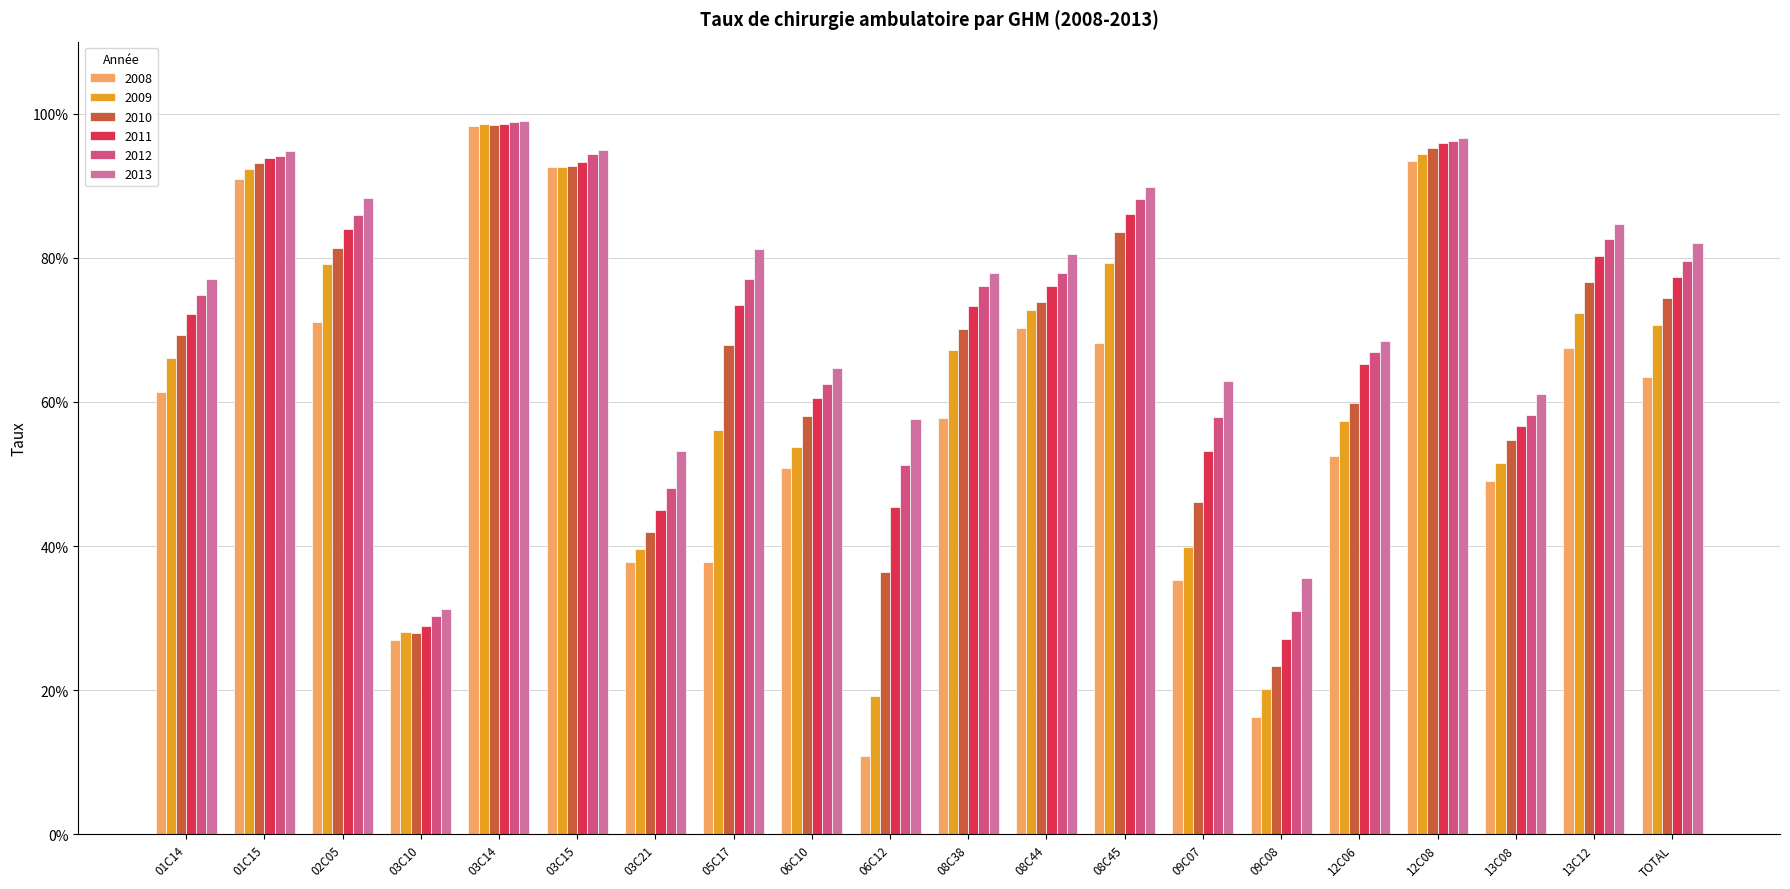

Which category has the lowest value in the 2010 series?

09C08